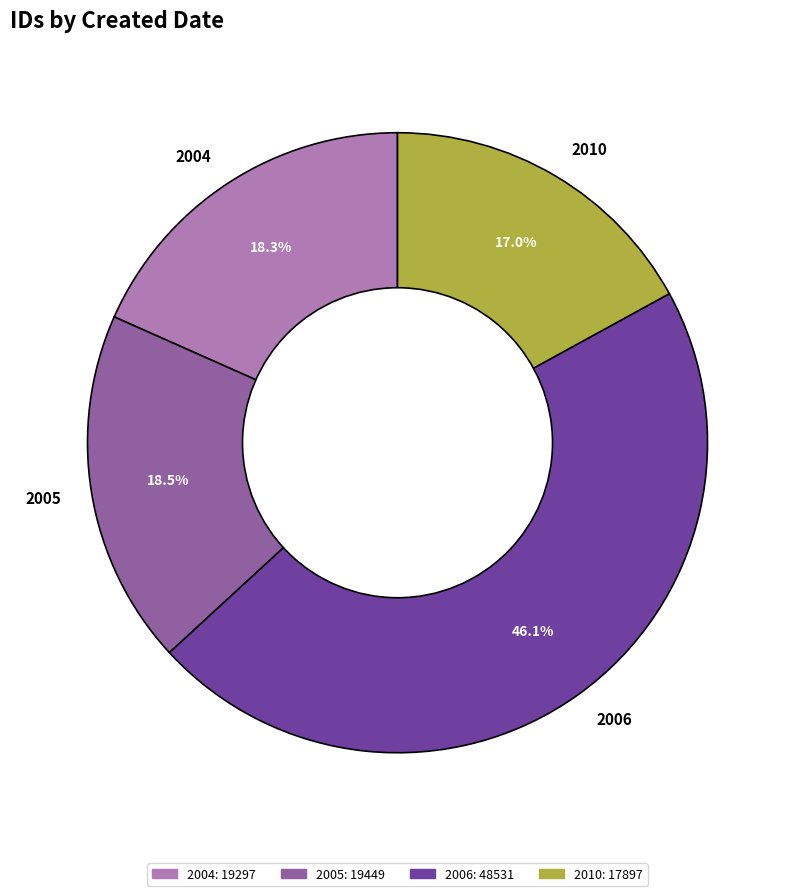

Does any single category account for the majority?

No